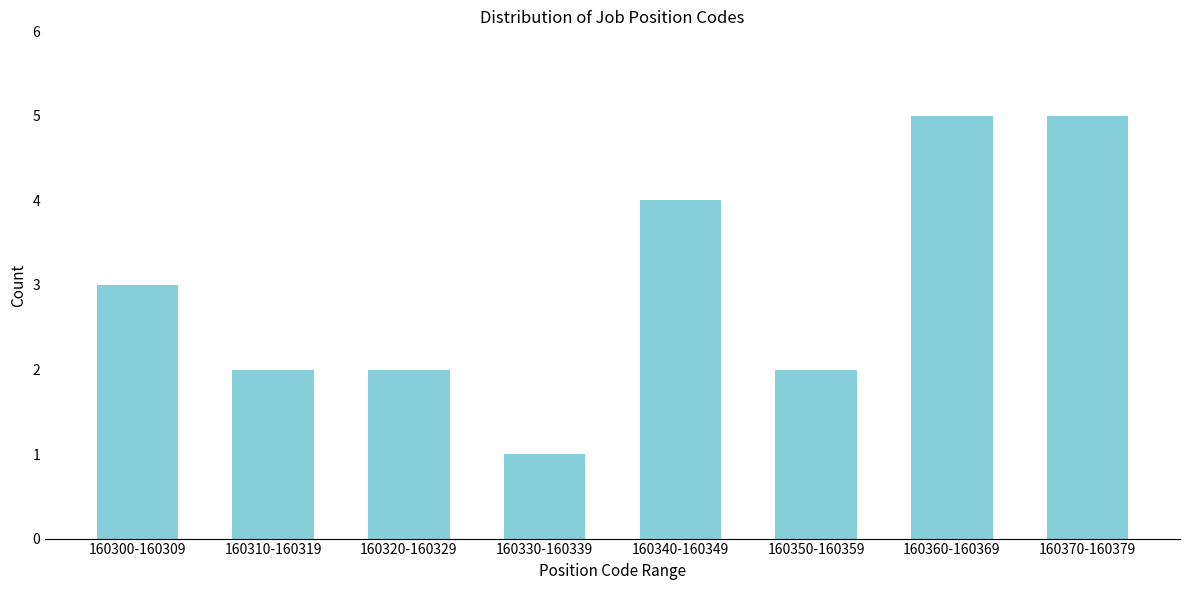

Reading left to right, extract all data points from this chart.

3	2	2	1	4	2	5	5